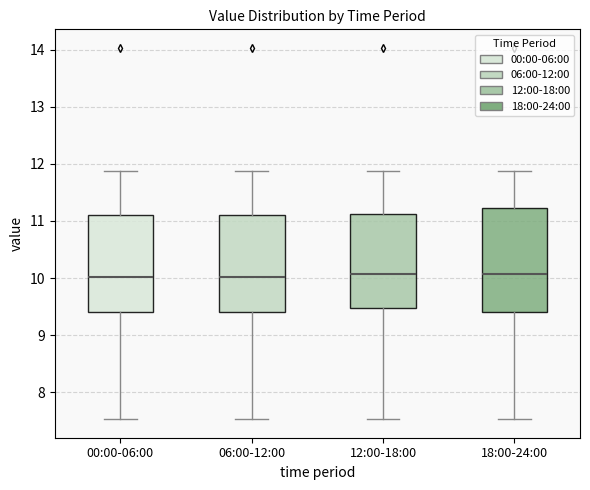

Comparing the boxes themselves (not the whiskers), which one is the tallest?

18:00-24:00